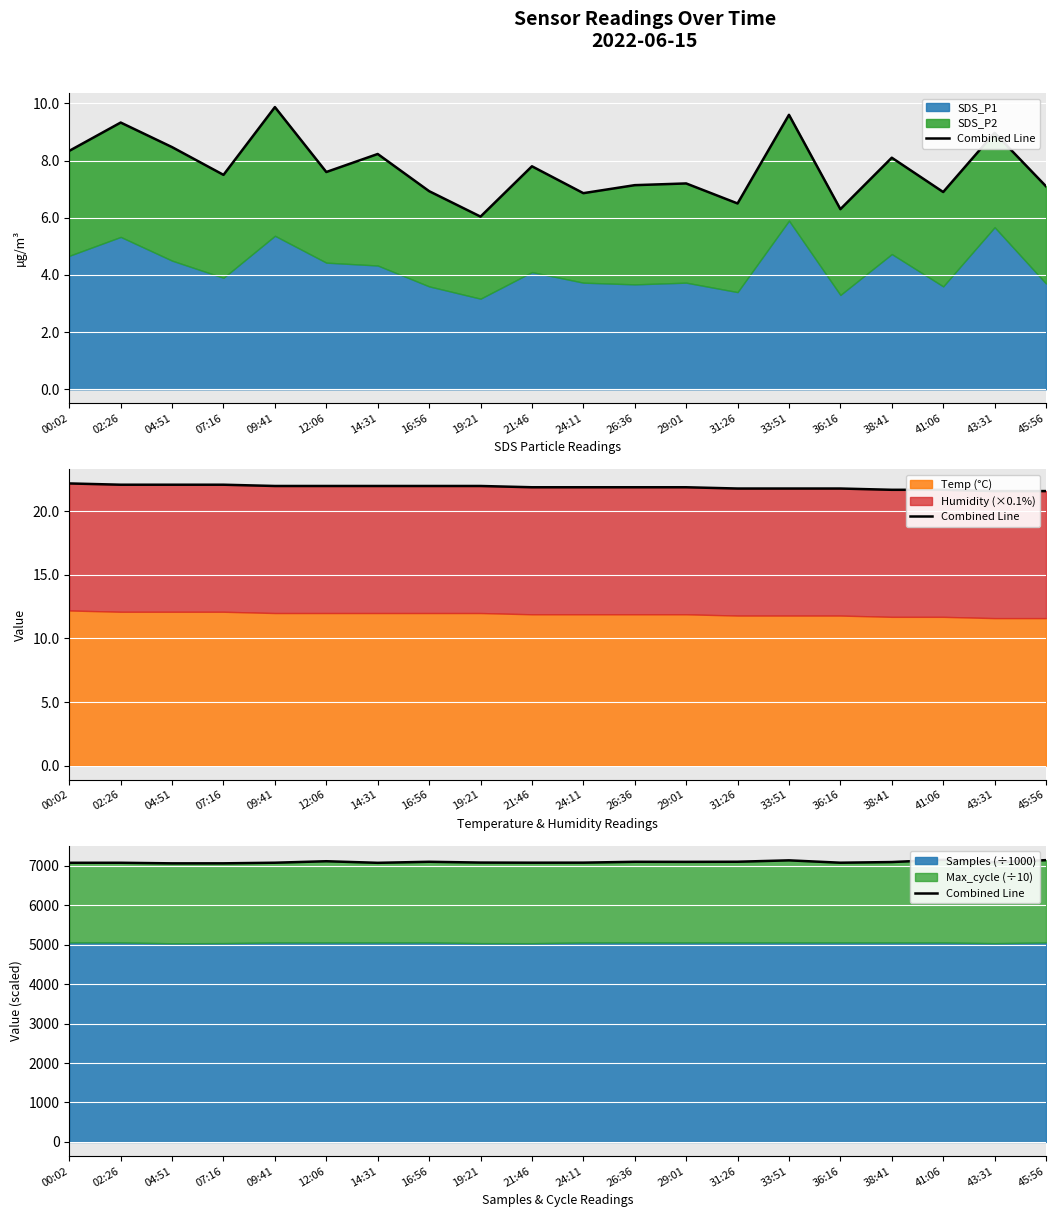

What is the difference between the maximum and second lowest values?

90.0